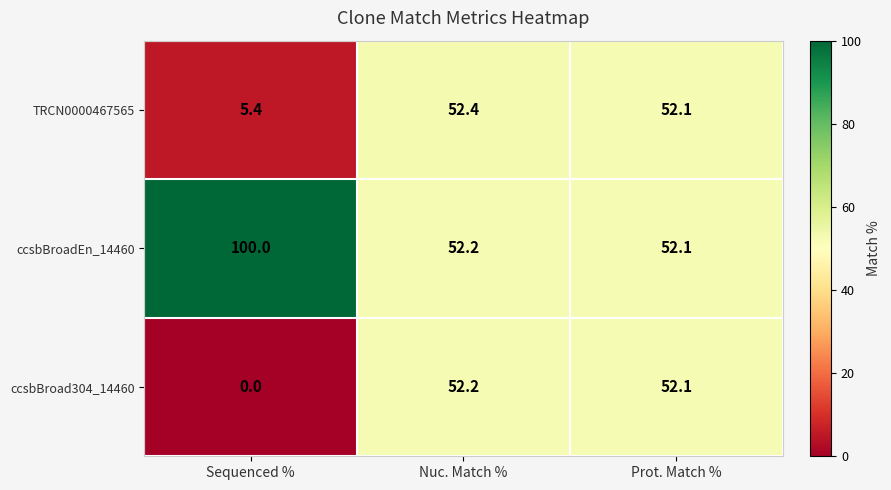

How many data points does each series have?

3